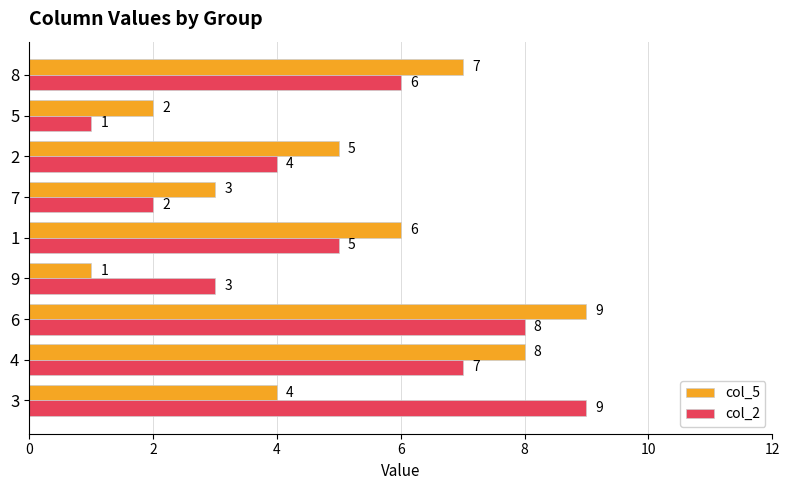

What is the maximum value for col_5?

9